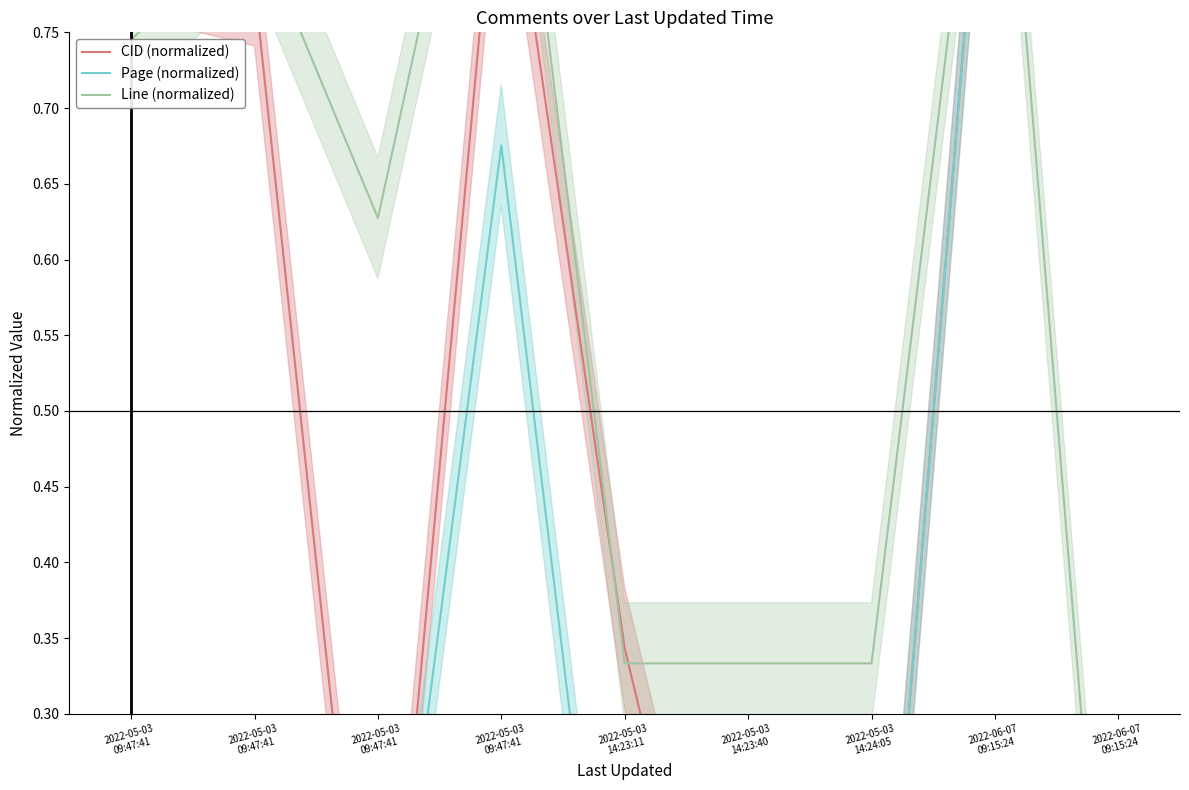

At which label is Page (normalized) closest to 0?

2022-05-03
14:23:11